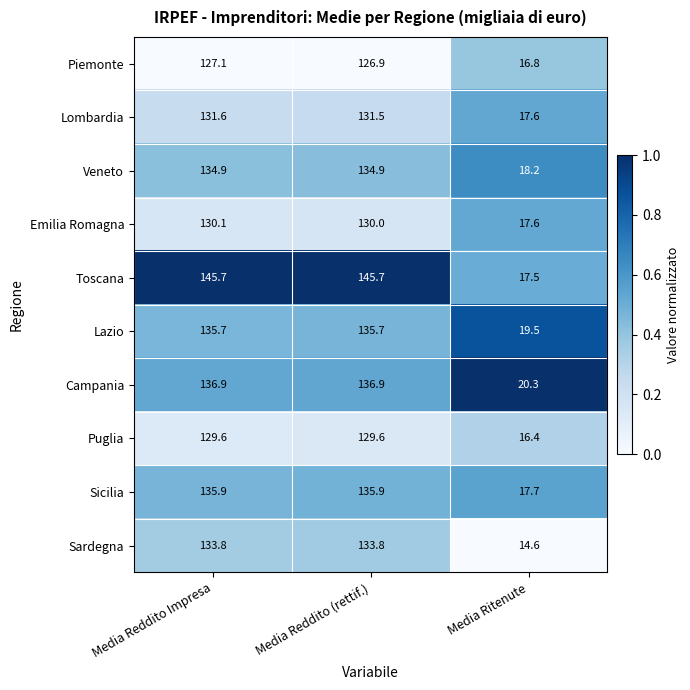

Rank the series by their maximum value, from lowest to highest.

Piemonte, Puglia, Emilia Romagna, Lombardia, Sardegna, Veneto, Lazio, Sicilia, Campania, Toscana